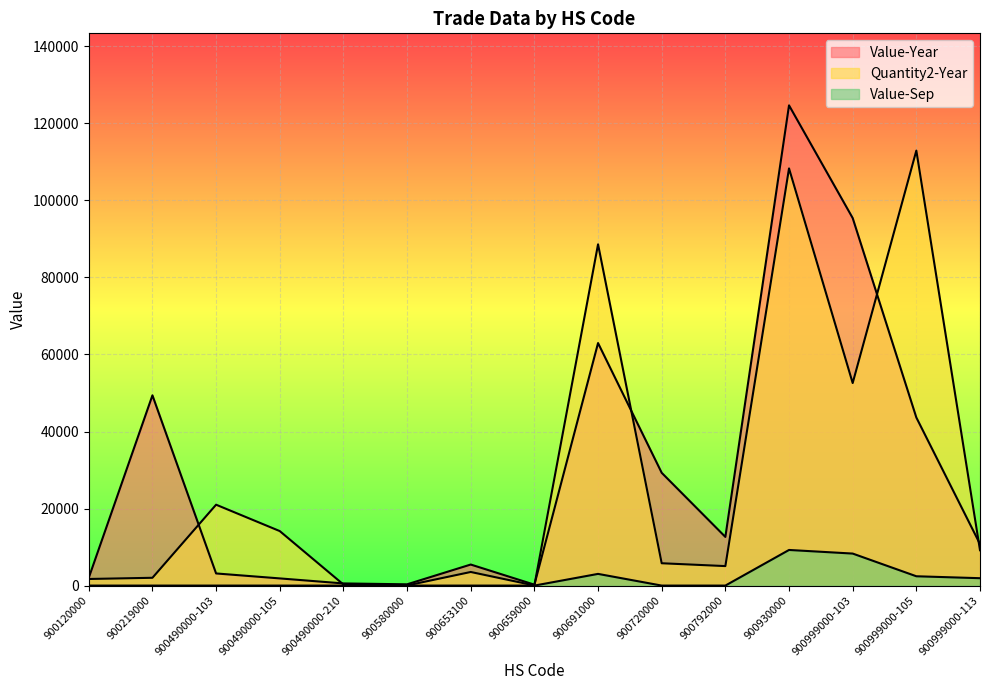

What is the minimum value for Quantity2-Year?

32